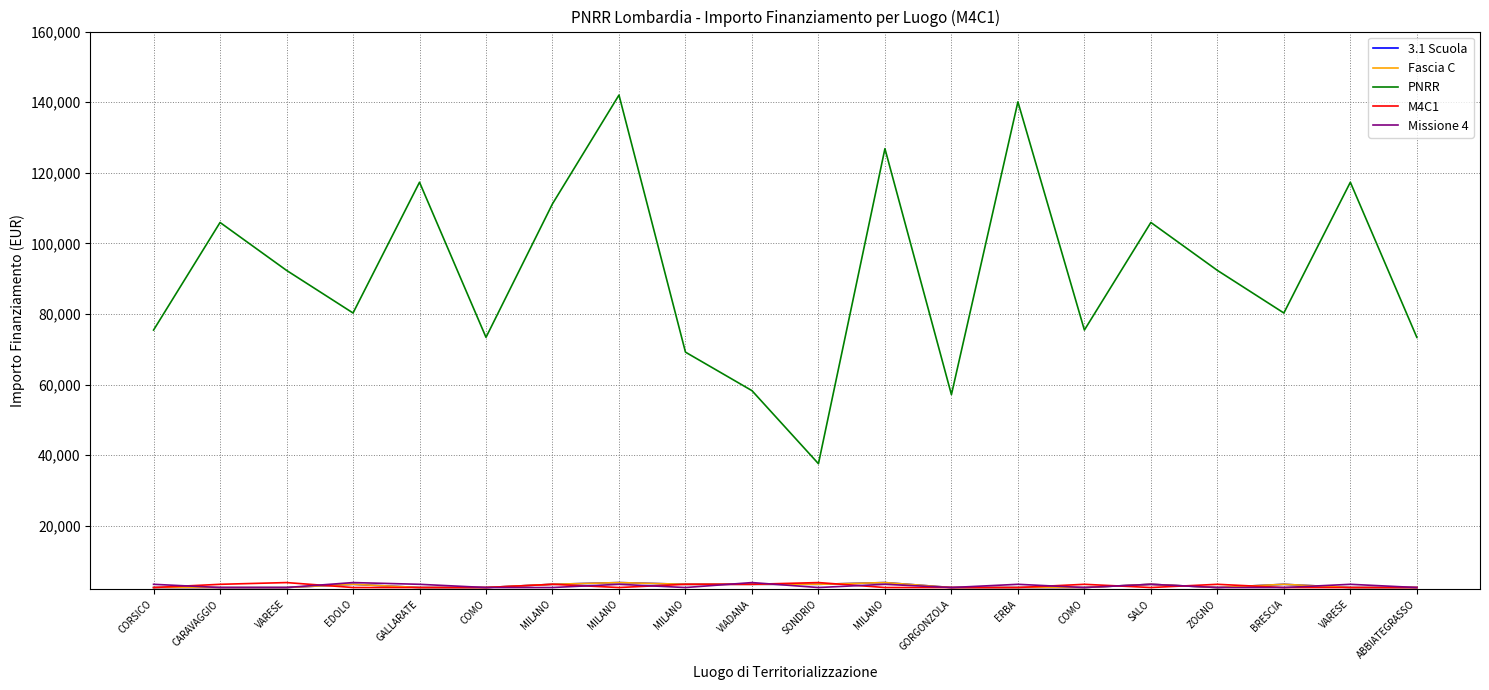

Read the PNRR value at CORSICO.

75442.6